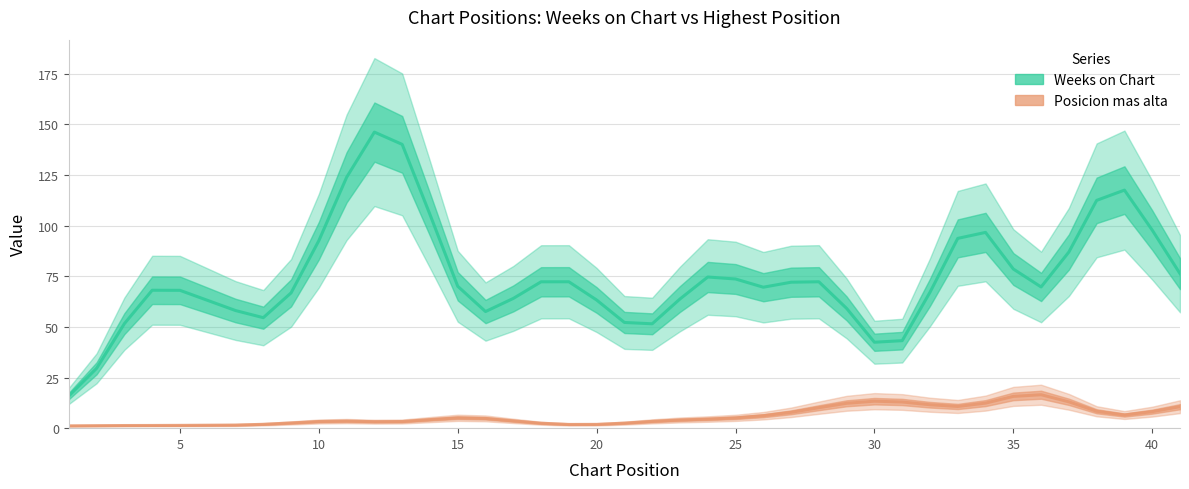

Which series has the largest range (max minus min)?

Weeks on Chart